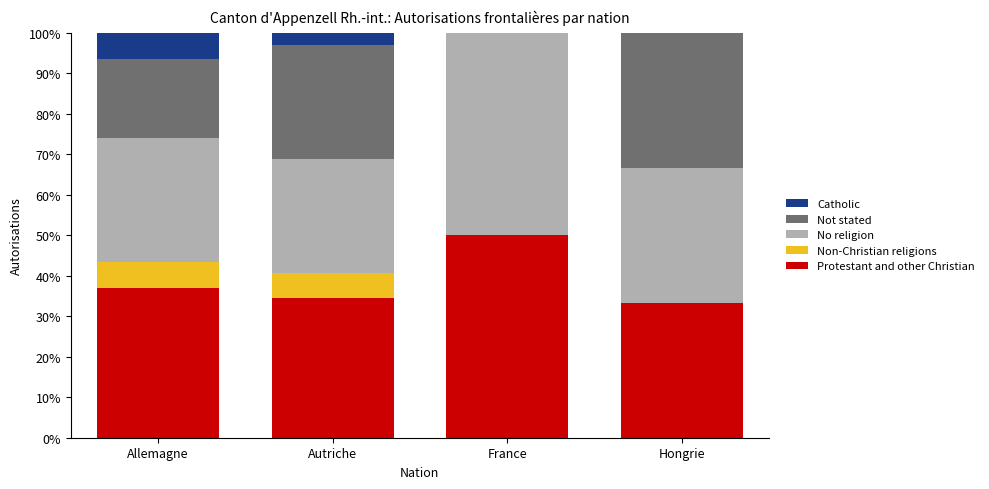

Does the chart contain stacked bars?

Yes